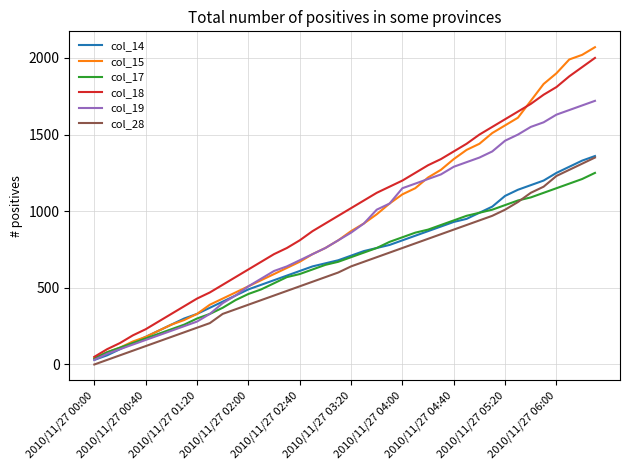

What is the greatest value displayed?

2070